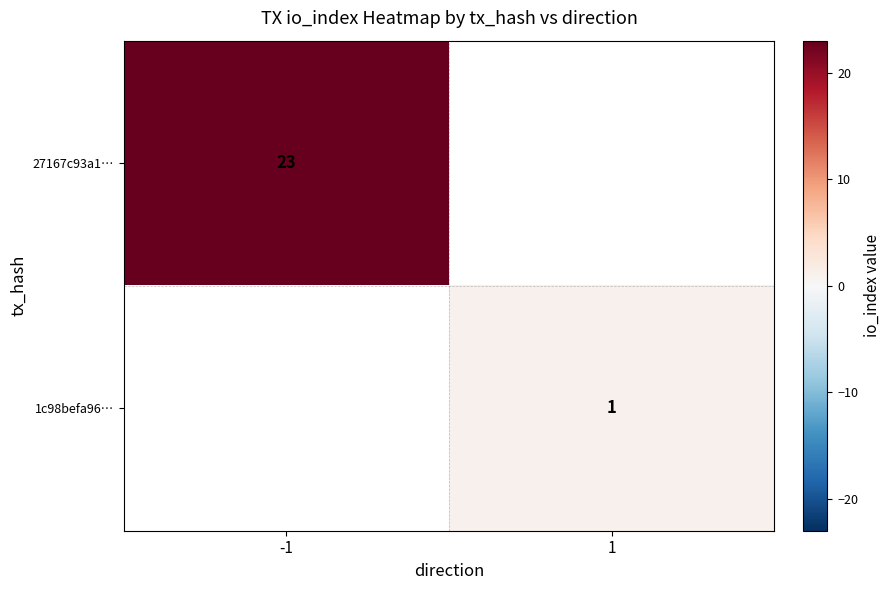

The 1c98befa96… series shows 1 at 1. True or false?

True